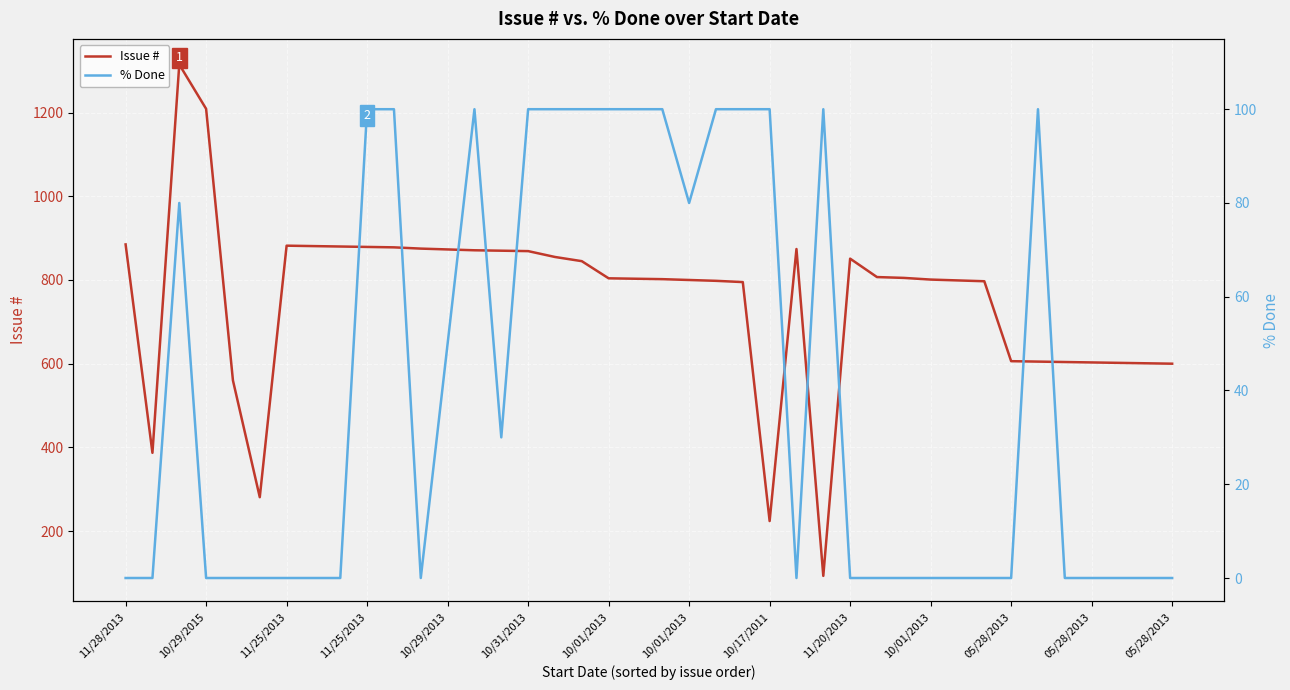

How many interior local peaks does the % Done series have?

4